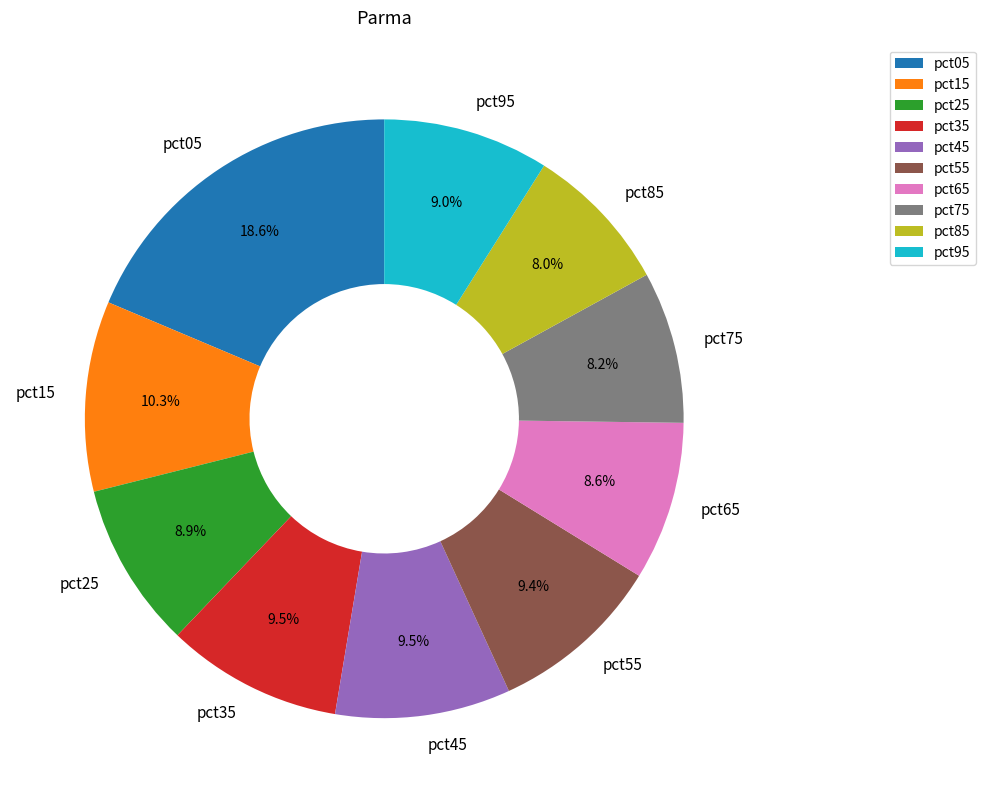

Does any single category account for the majority?

No